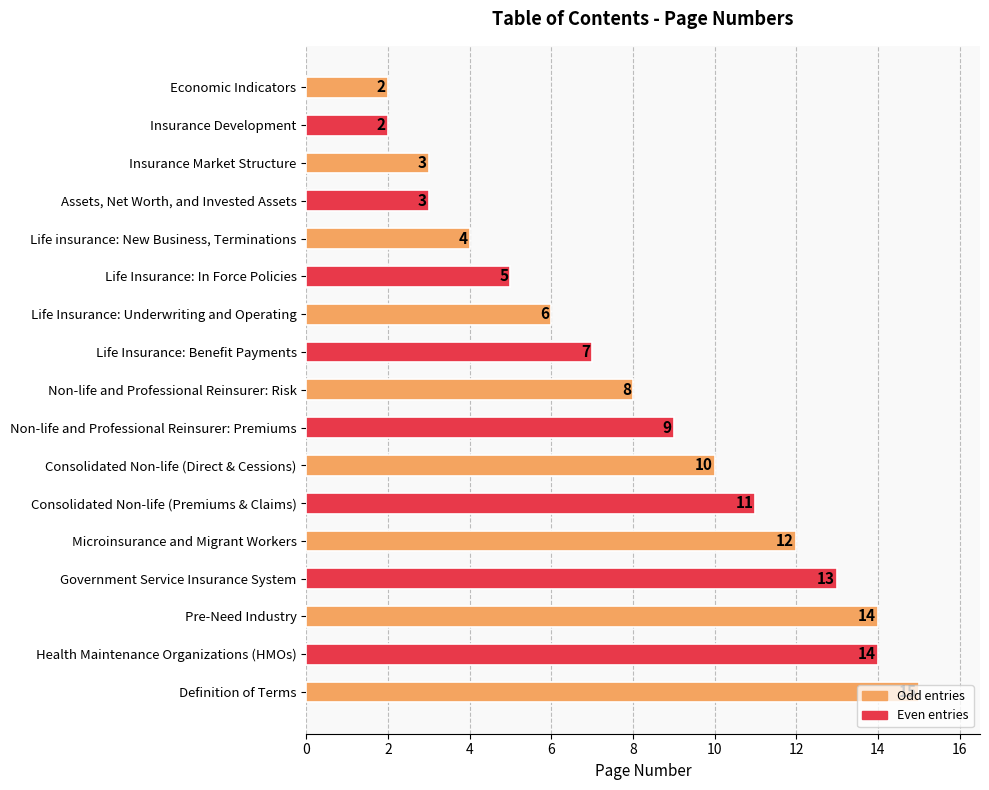

How many distinct data groups are displayed?

1